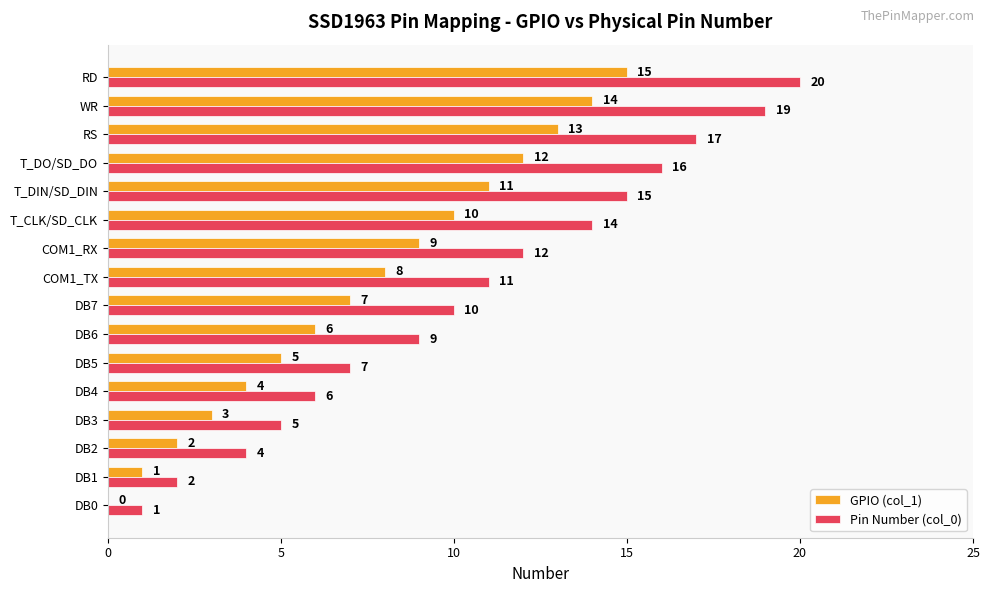

What is the highest value of the GPIO (col_1) series?

15